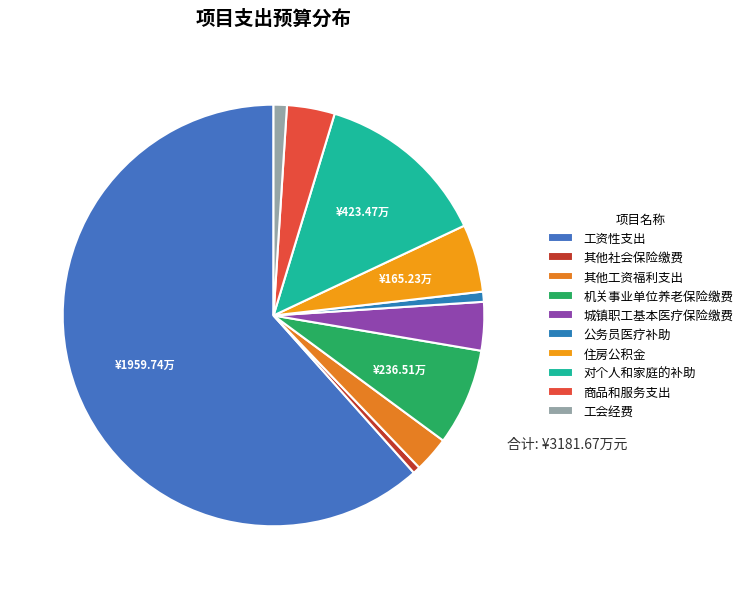

Which category accounts for the majority?

工资性支出